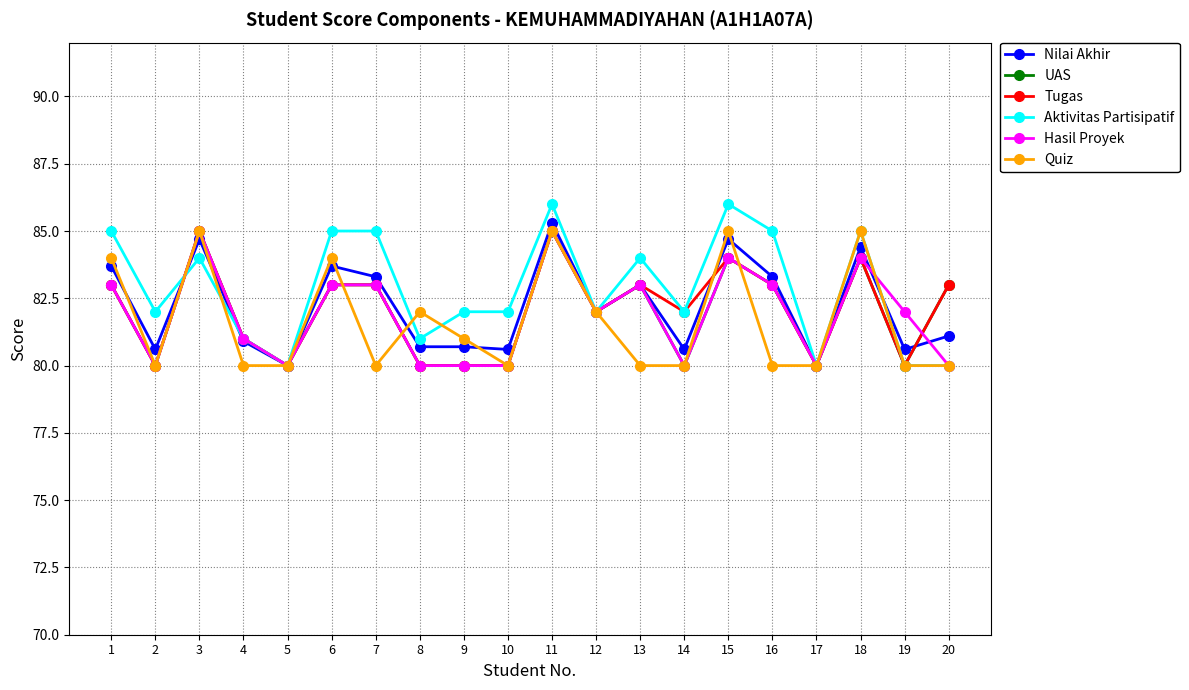

What is the average value of the Hasil Proyek series?

81.9